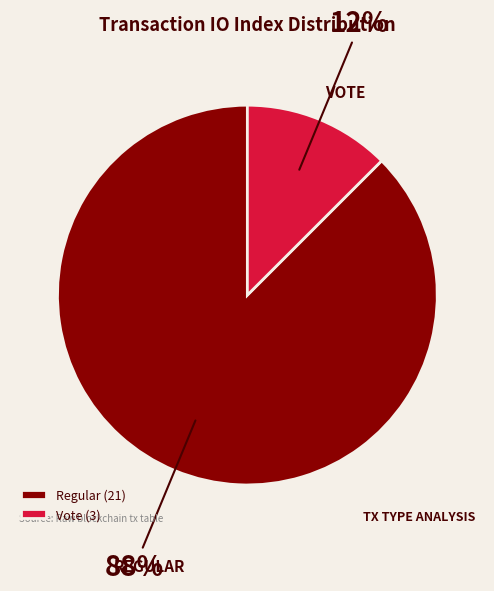

Which has a higher value, Regular or Vote?

Regular